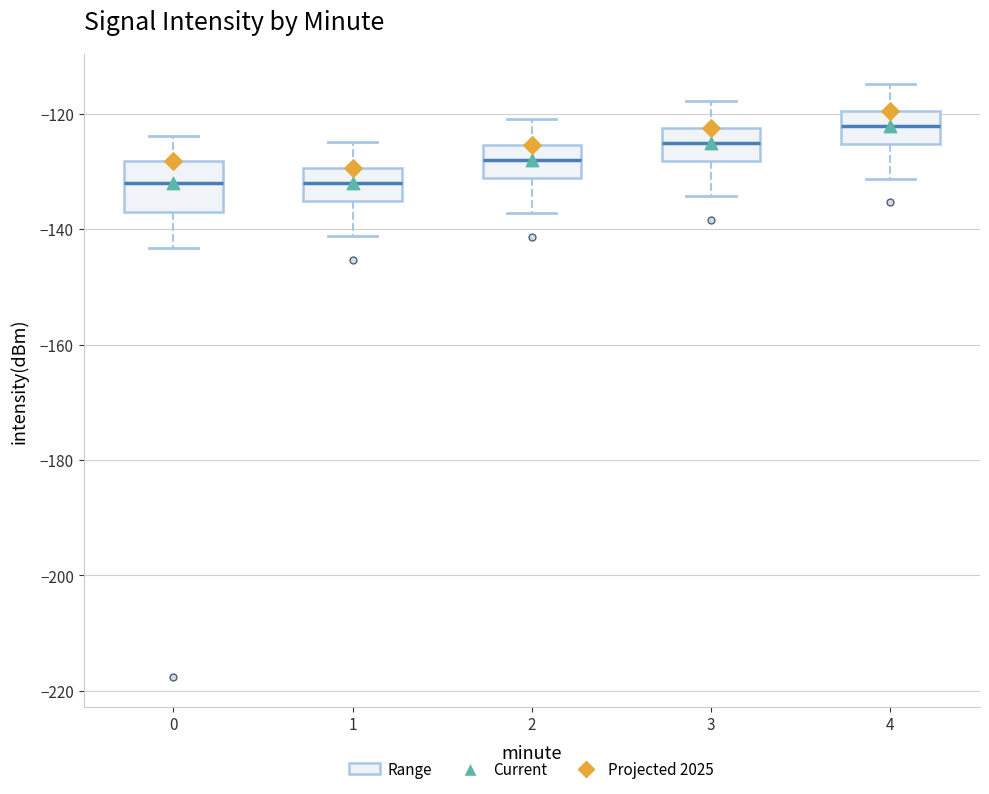

Reading left to right, read every box against the y-axis: the position of its median line, the range the box covers, and the ends of its whiskers. The values are not printed on the chart, so give them approximately, as read against the axis.

0: median -132, box -138 to -128, whiskers -144 to -124
1: median -132, box -136 to -130, whiskers -142 to -124
2: median -128, box -132 to -126, whiskers -138 to -120
3: median -126, box -128 to -122, whiskers -134 to -118
4: median -122, box -126 to -120, whiskers -132 to -114